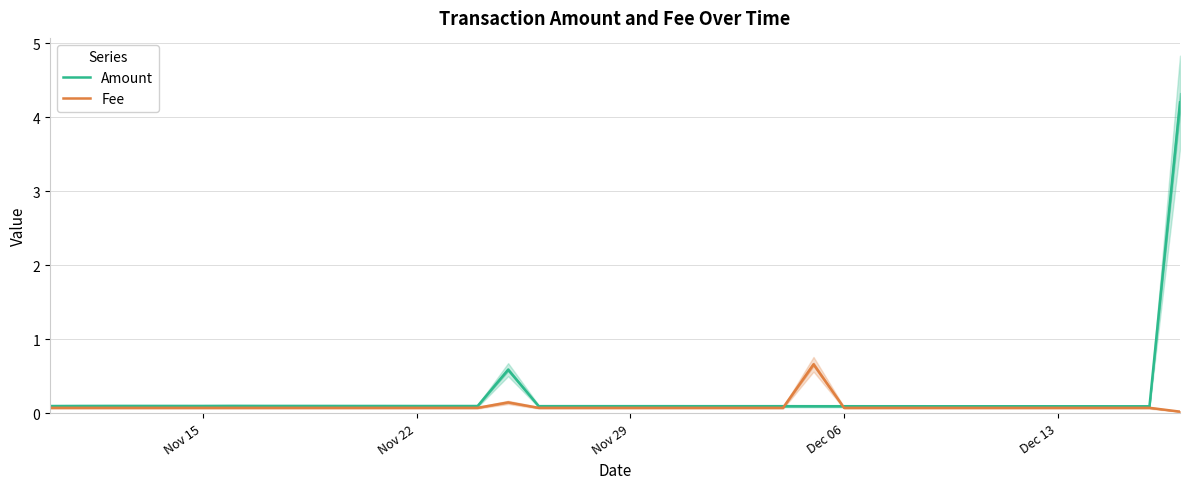

What is the highest value of the Fee series?

0.7